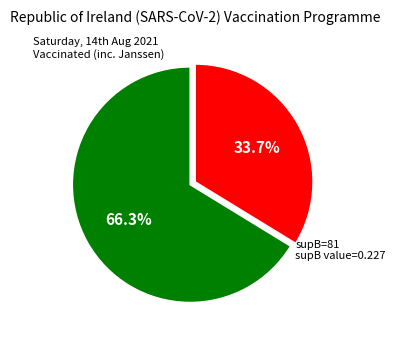

How many slices are in this pie chart?

2